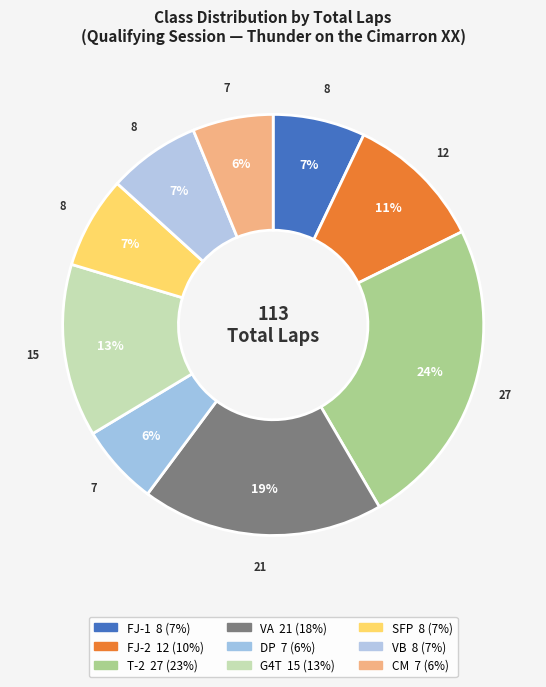

Count the number of slices in the pie.

9